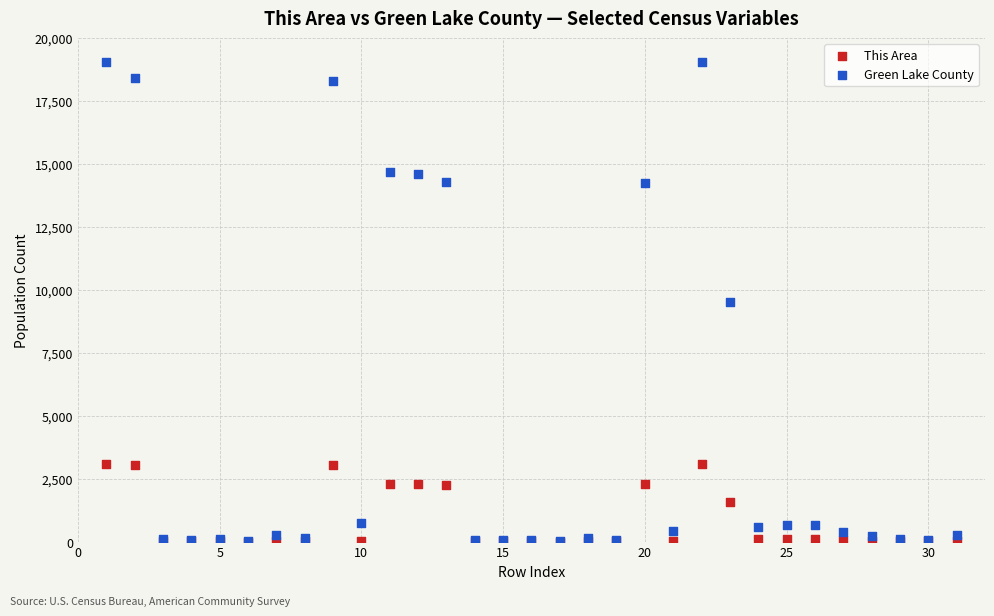

What are all the series names shown in the legend?

This Area, Green Lake County